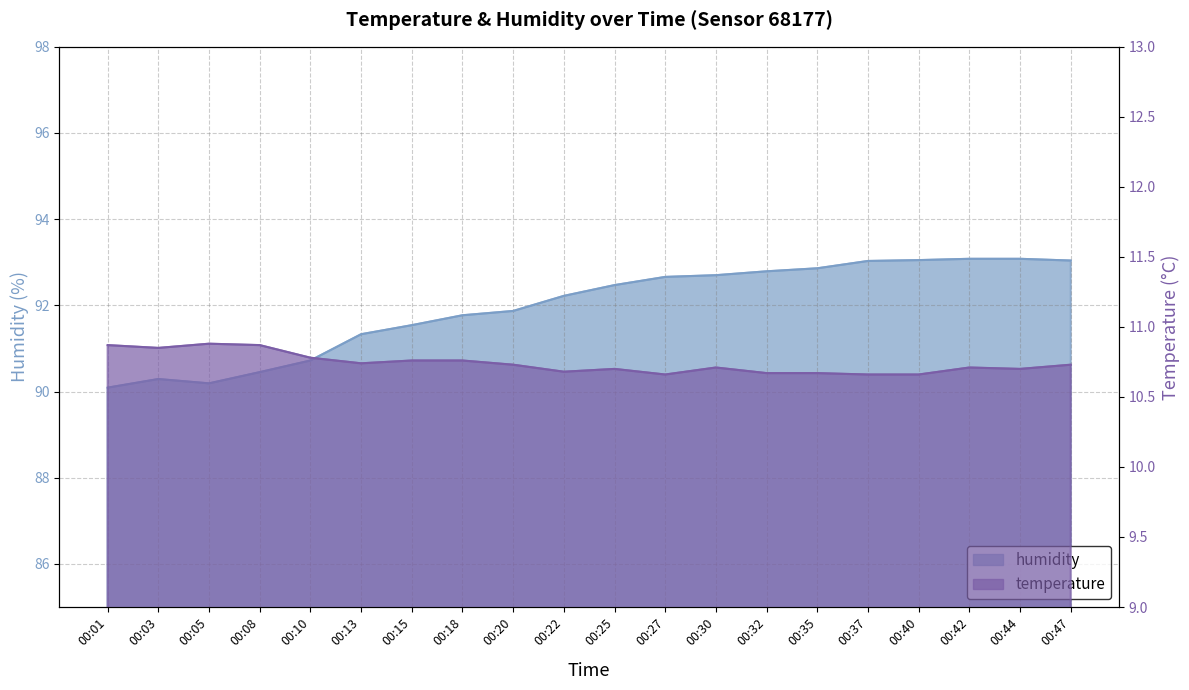

Which series has the widest spread of values?

humidity